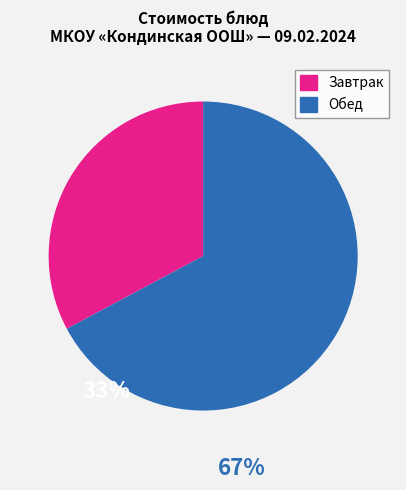

Does any single category account for the majority?

Yes